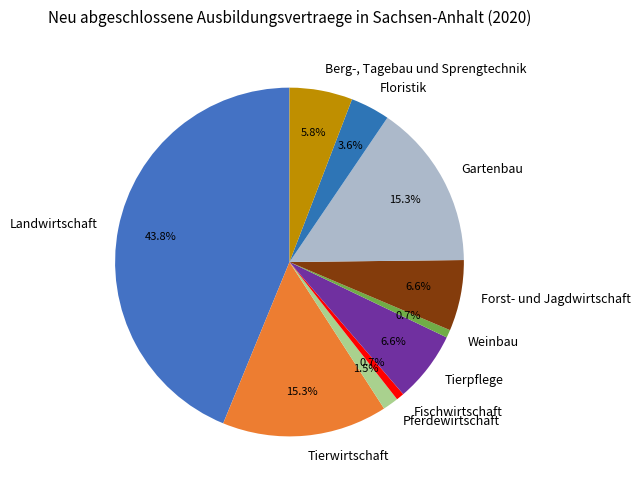

What portion of the pie excludes Weinbau?

99.3%